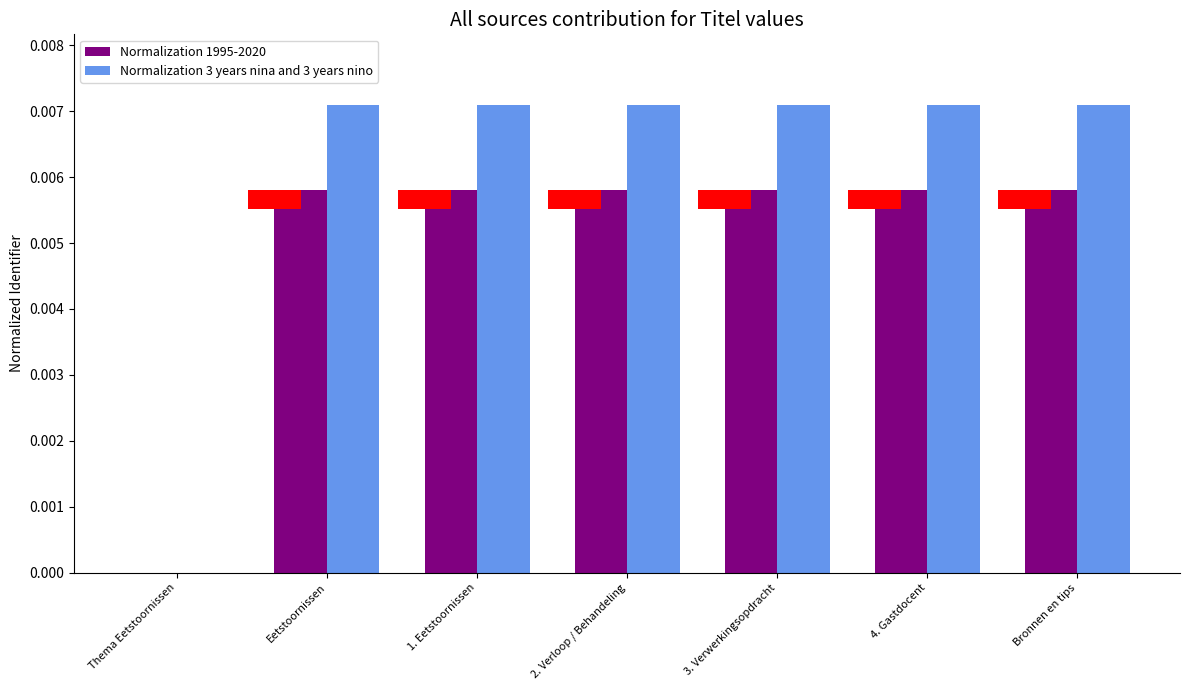

Where is Normalization 1995-2020 nearest to the value 0?

Thema Eetstoornissen